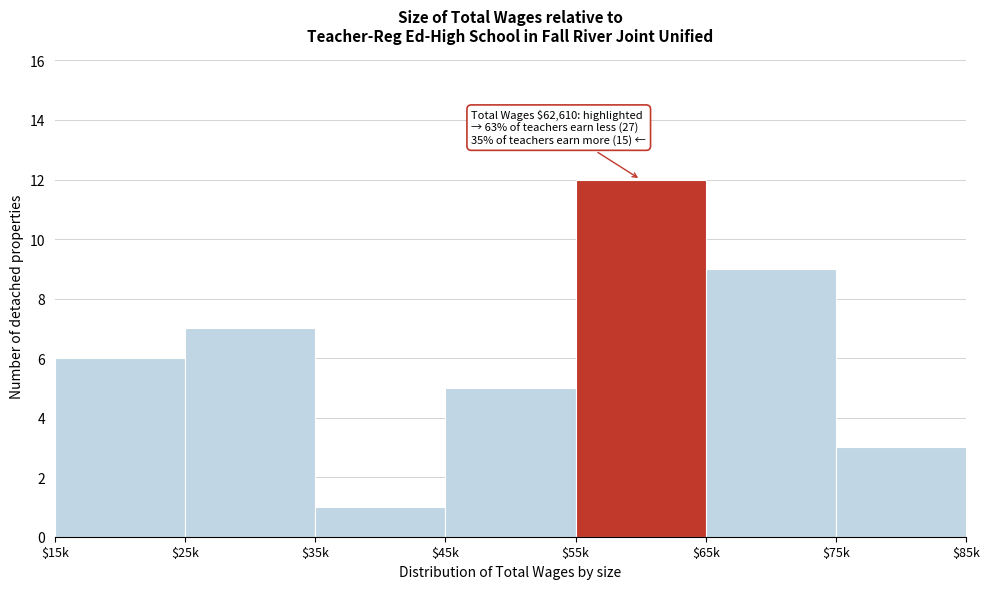

Reading left to right, extract all data points from this chart.

6	7	1	5	12	9	3